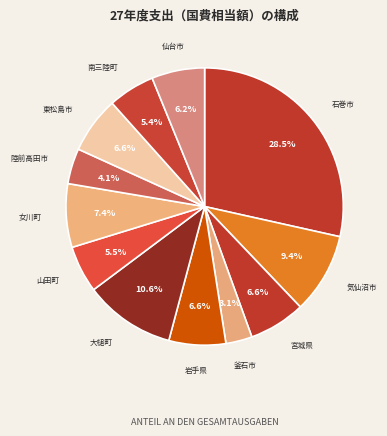

Count the number of slices in the pie.

12